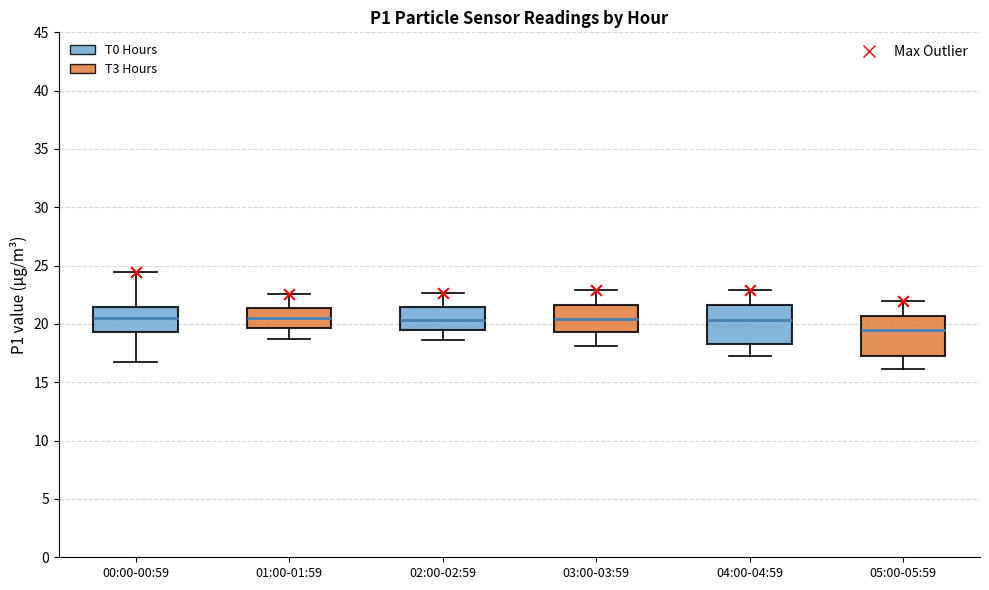

Reading left to right, read every box against the y-axis: the position of its median line, the range the box covers, and the ends of its whiskers. The values are not printed on the chart, so give them approximately, as read against the axis.

00:00-00:59: median 20.5, box 19.5 to 21.5, whiskers 17.0 to 24.5
01:00-01:59: median 20.5, box 19.5 to 21.5, whiskers 18.5 to 22.5
02:00-02:59: median 20.5, box 19.5 to 21.5, whiskers 18.5 to 22.5
03:00-03:59: median 20.5, box 19.5 to 21.5, whiskers 18.0 to 23.0
04:00-04:59: median 20.5, box 18.5 to 21.5, whiskers 17.5 to 23.0
05:00-05:59: median 19.5, box 17.0 to 20.5, whiskers 16.0 to 22.0